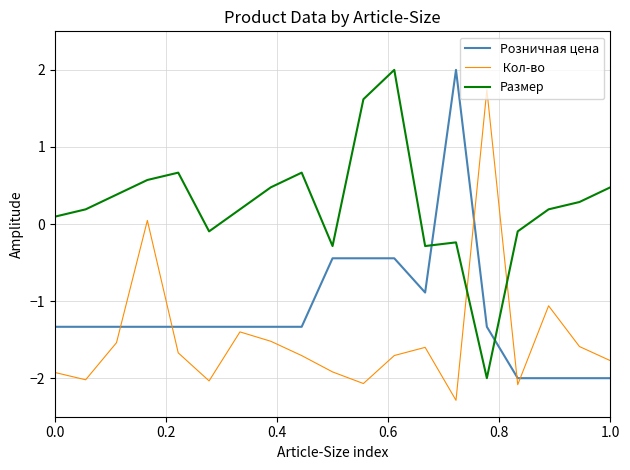

What is the minimum value shown in the chart?

-2.3